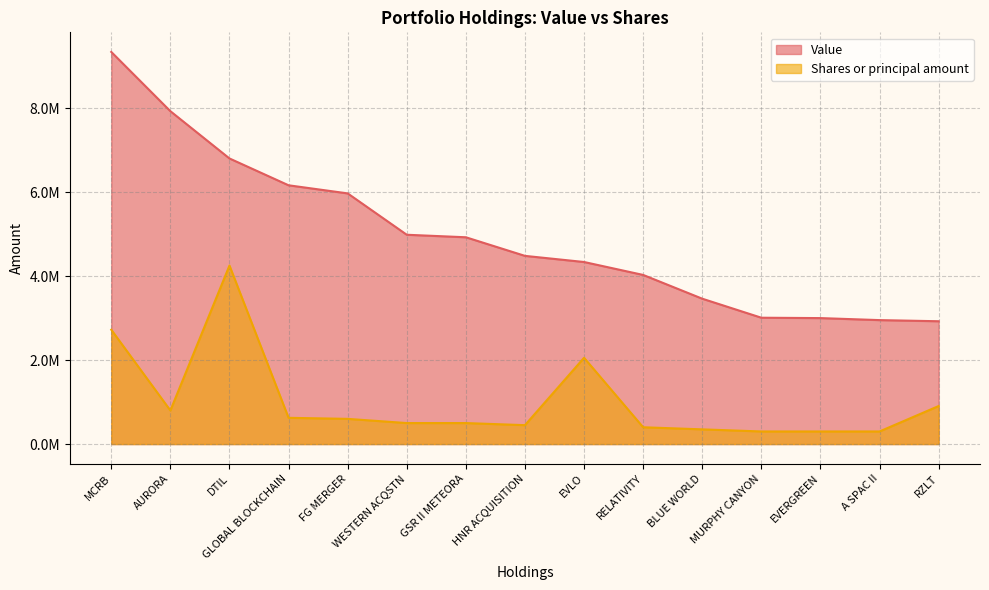

How many categories are shown in the chart?

15